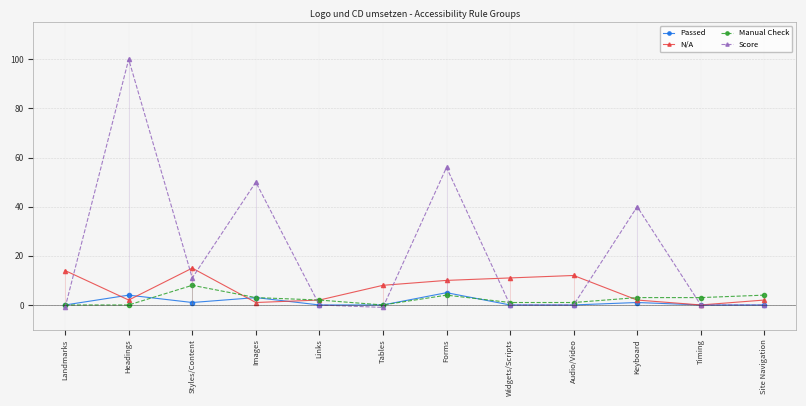

At which label is Score closest to 49?

Images